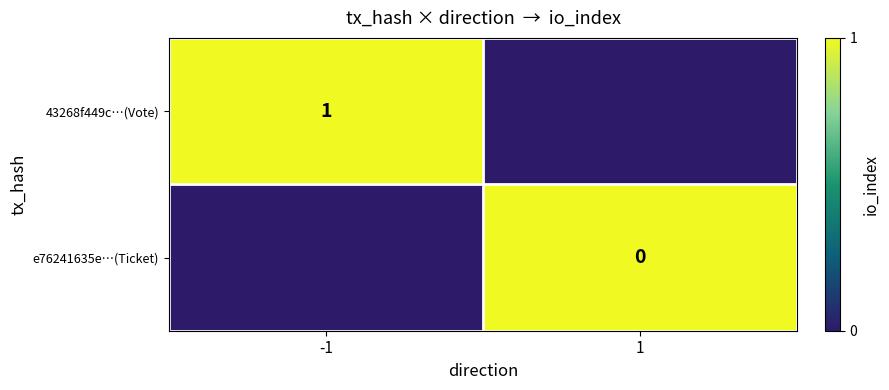

The 43268f449c…(Vote) series shows 1 at -1. True or false?

True